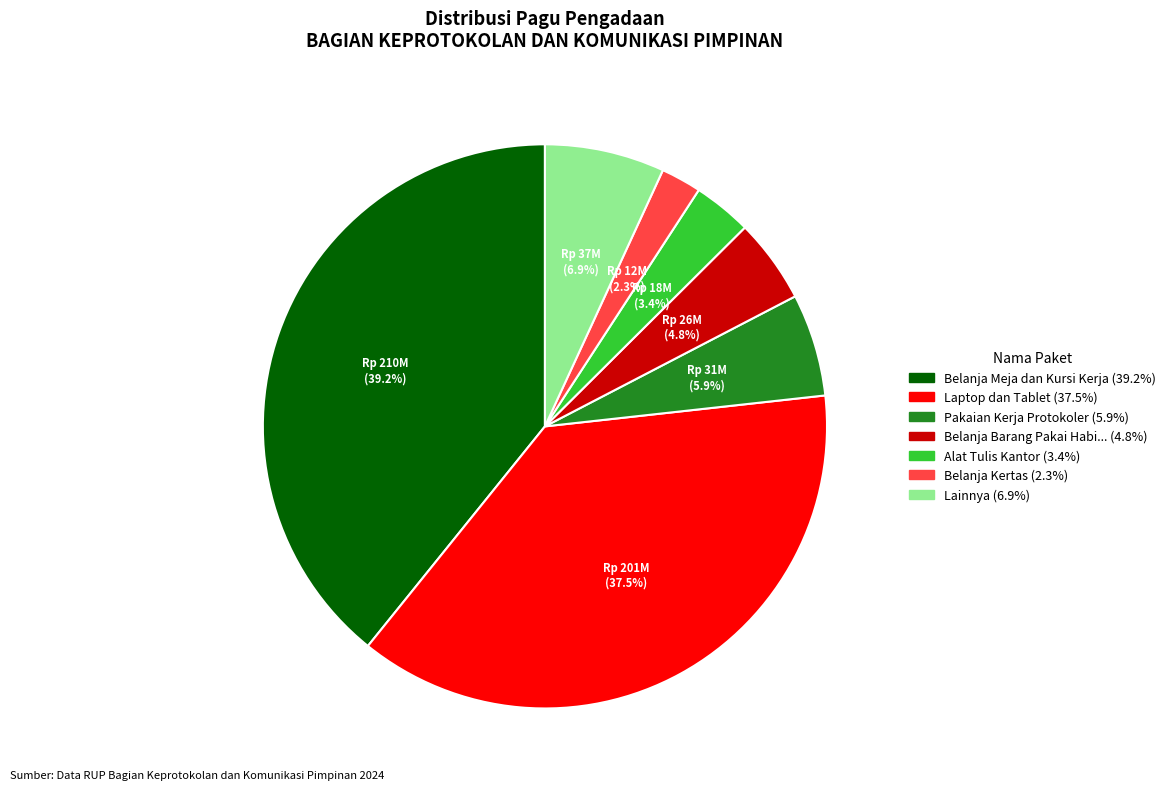

Is there a majority slice in this chart?

No